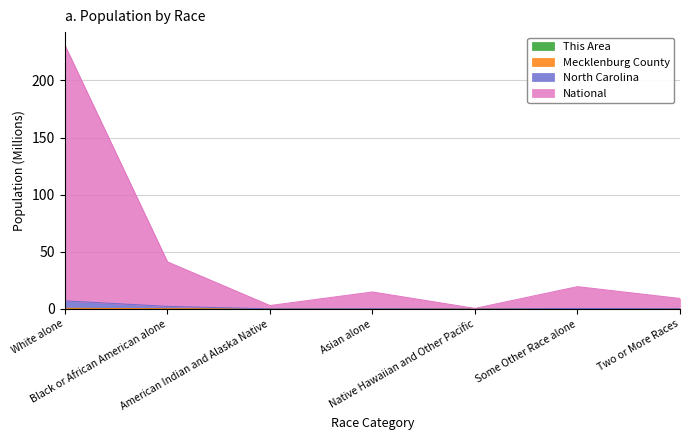

List the series in order of their peak value, lowest first.

This Area, Mecklenburg County, North Carolina, National